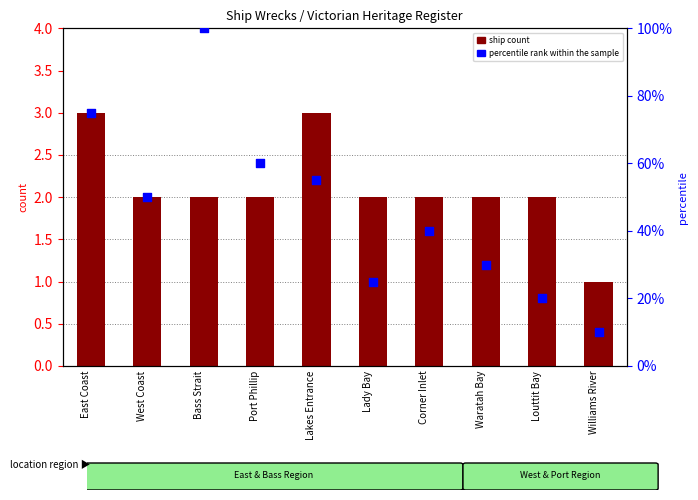

Is the value of percentile rank within the sample at West Coast greater than the value of ship count at Louttit Bay?

Yes